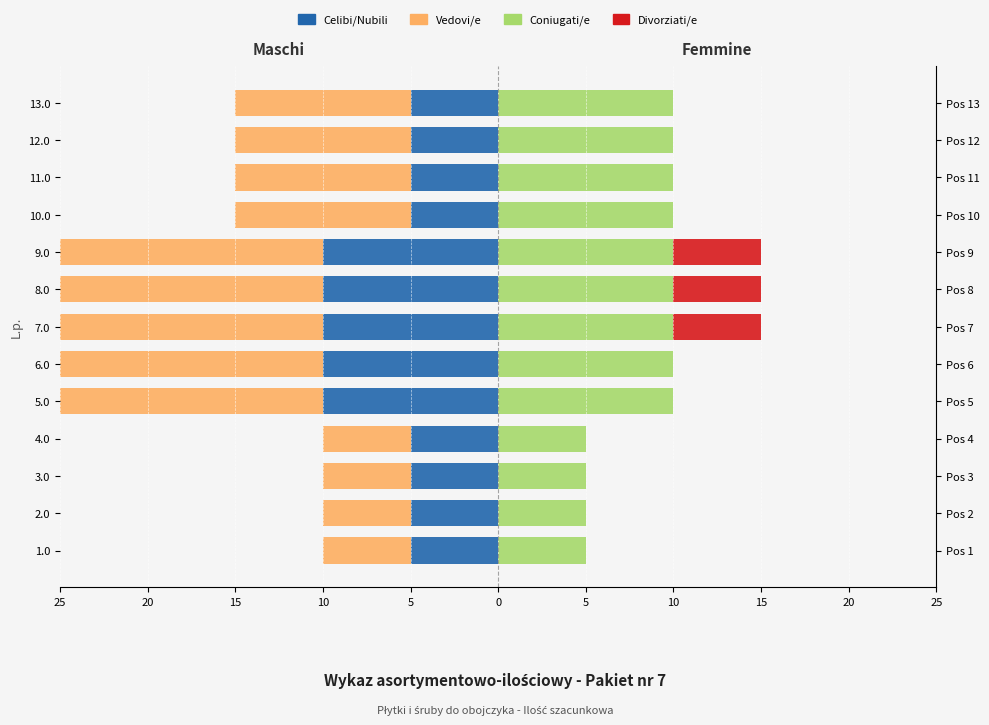

What is the difference between the second highest and minimum values in the Vedovi/e series?

10